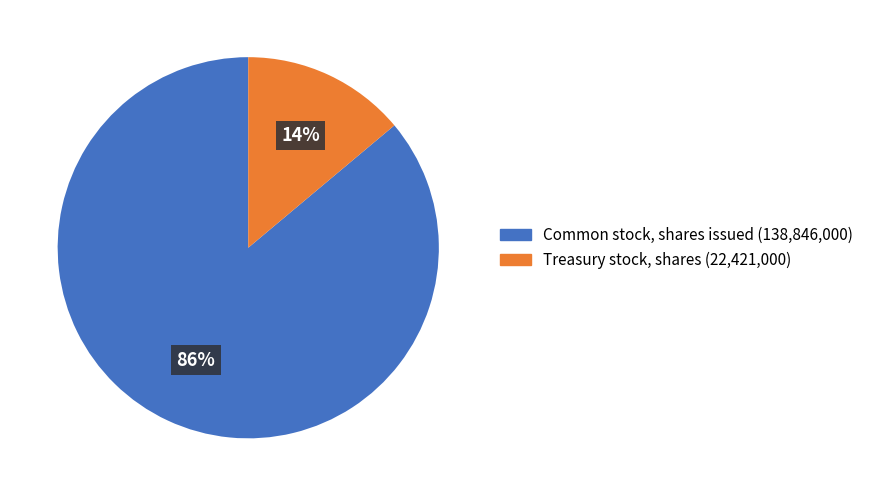

Do Treasury stock, shares and Common stock, shares issued together represent more than half of the pie?

Yes